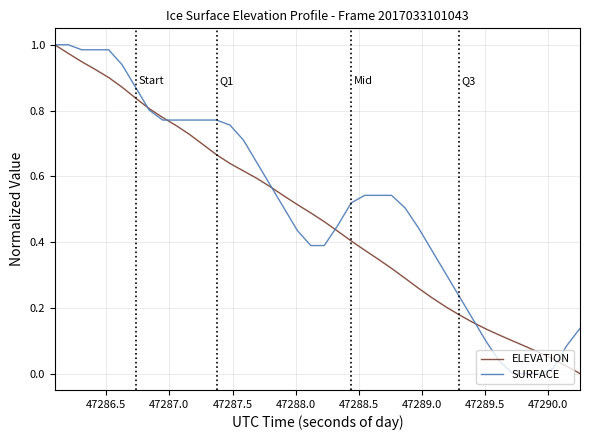

What are all the series names shown in the legend?

ELEVATION, SURFACE